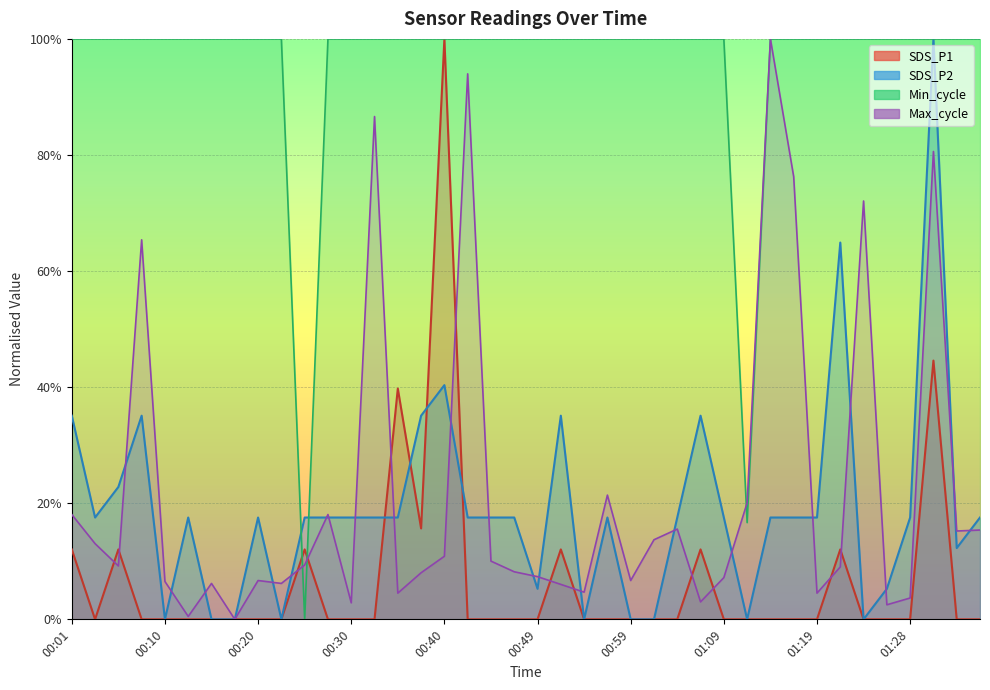

Which has a higher value, 00:10 or 00:42?

00:10